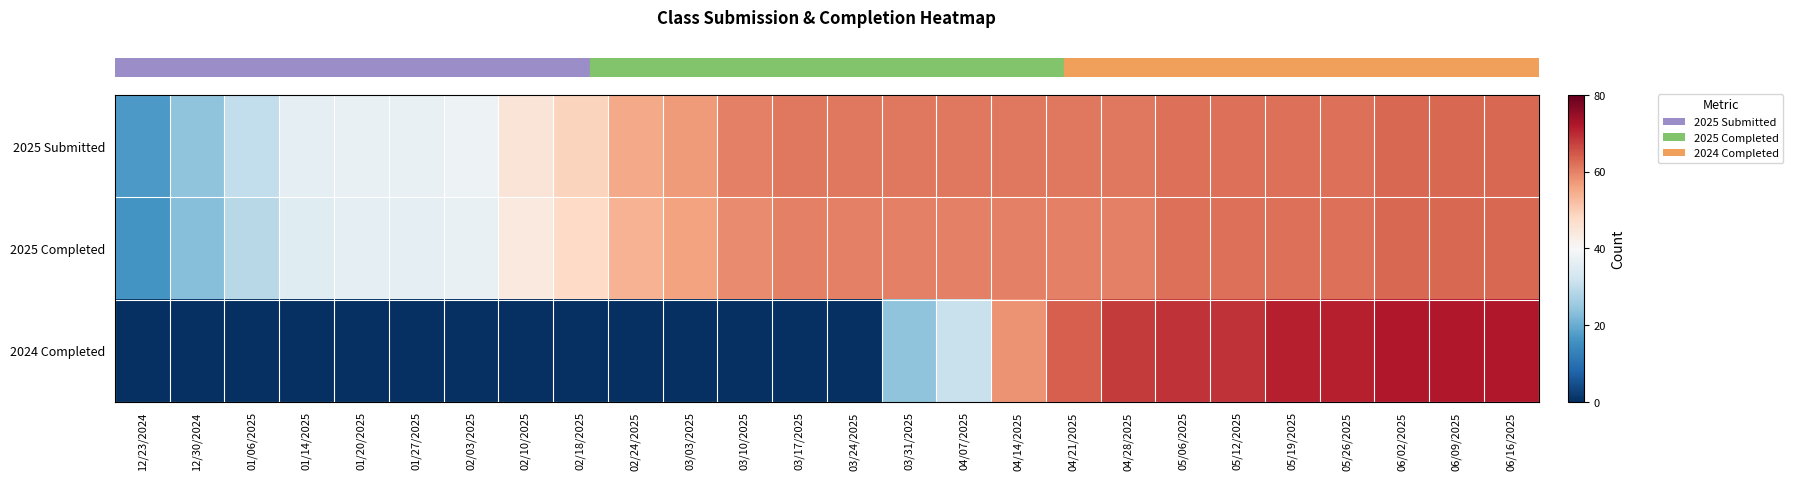

Between 03/31/2025 and 04/07/2025, which is larger?

03/31/2025